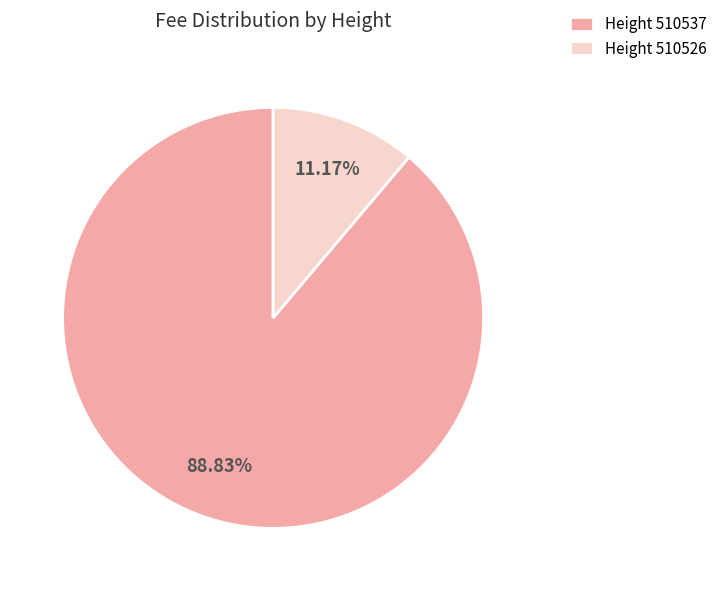

Is the sum of Height 510537 and Height 510526 greater than half?

Yes